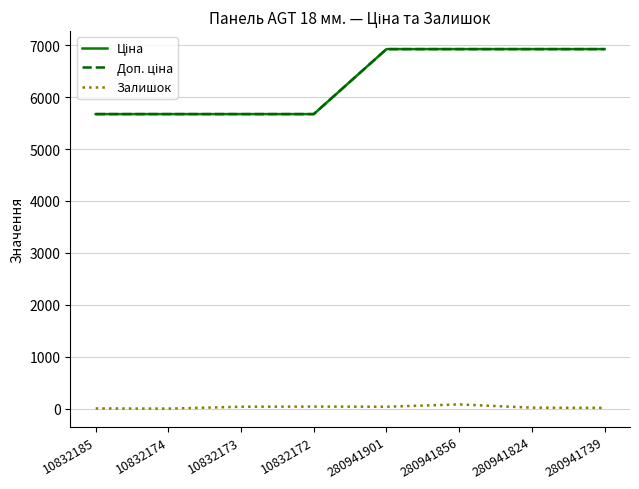

At how many categories does at least one series exceed 4236?

8